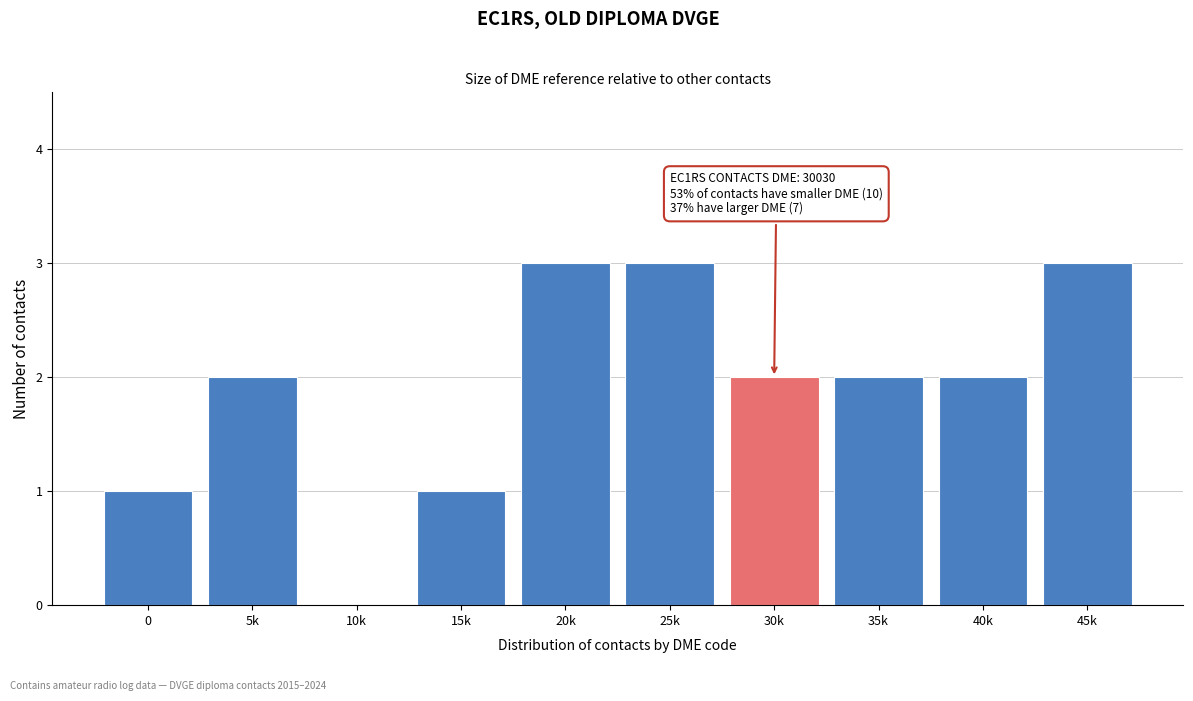

Reading right to left, list all the values displayed in this chart.

45k=3	40k=2	35k=2	30k=2	25k=3	20k=3	15k=1	10k=0	5k=2	0=1